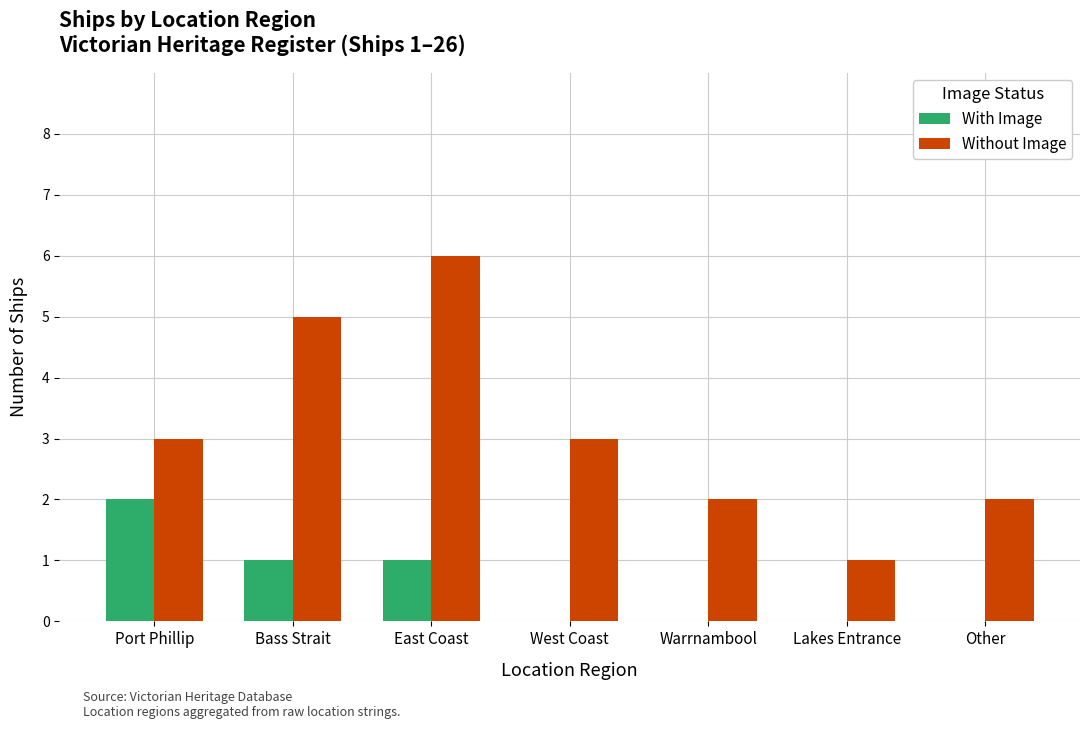

Between East Coast and Lakes Entrance, which series saw the biggest shift?

Without Image